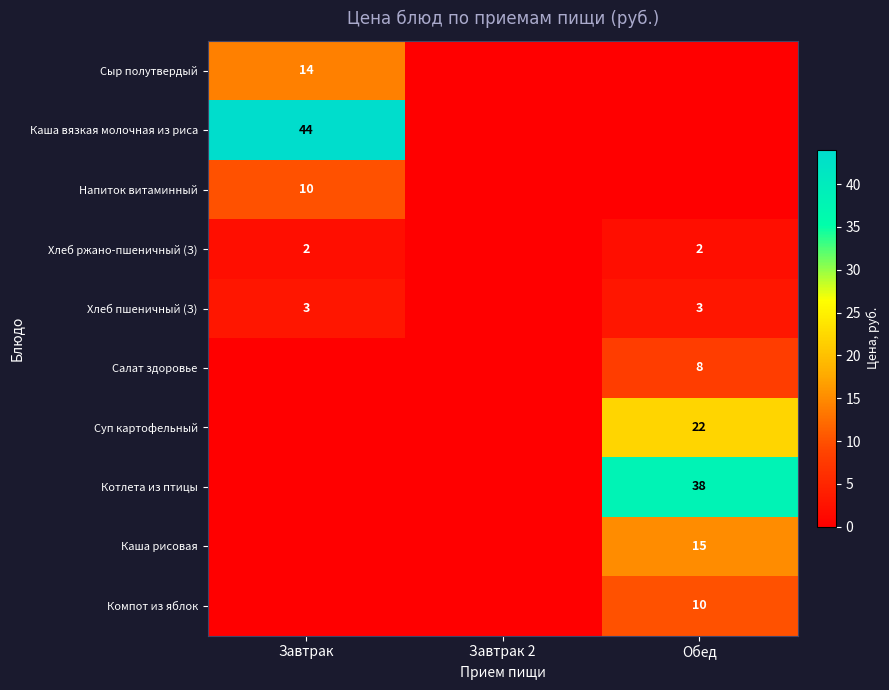

Is the value of Хлеб пшеничный (З) at Завтрак greater than the value of Хлеб ржано-пшеничный (З) at Завтрак?

Yes